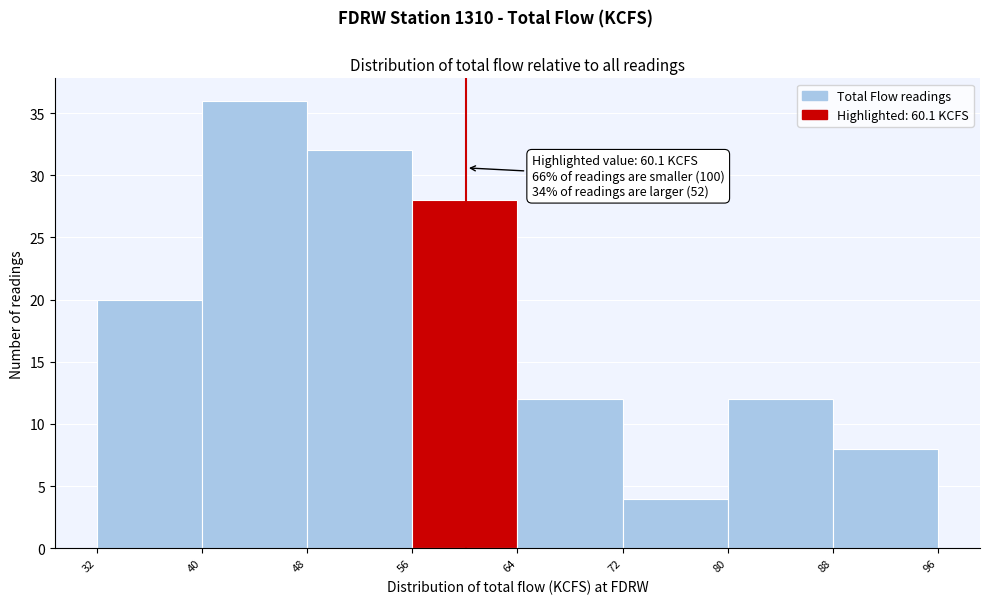

Which range on the x-axis has the tallest bar?

40 to 48